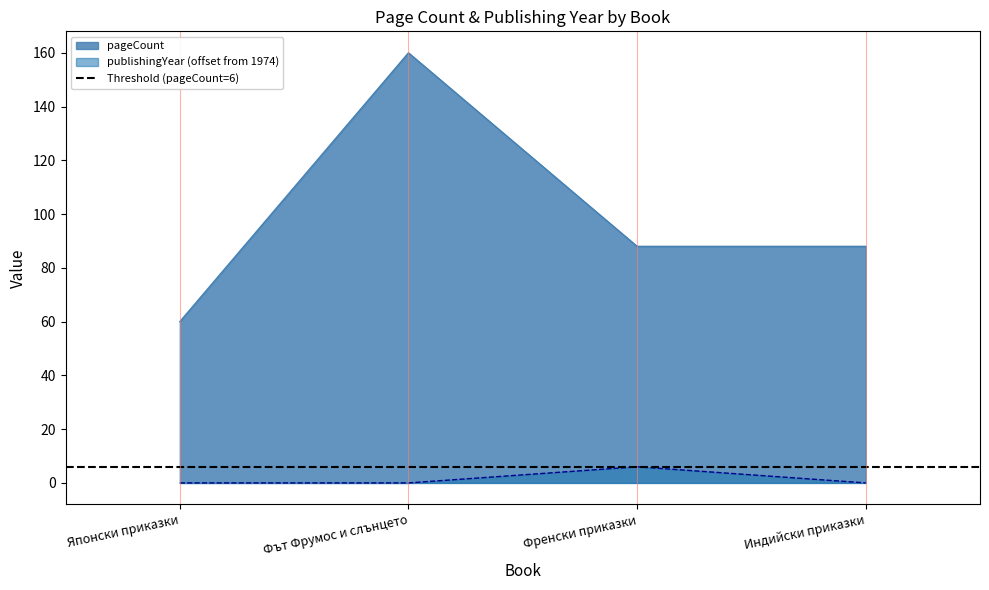

Reading left to right, extract all data points from this chart.

pageCount: Японски приказки=60	Фът Фрумос и слънцето=160	Френски приказки=88	Индийски приказки=88
publishingYear: Японски приказки=0	Фът Фрумос и слънцето=0	Френски приказки=6	Индийски приказки=0